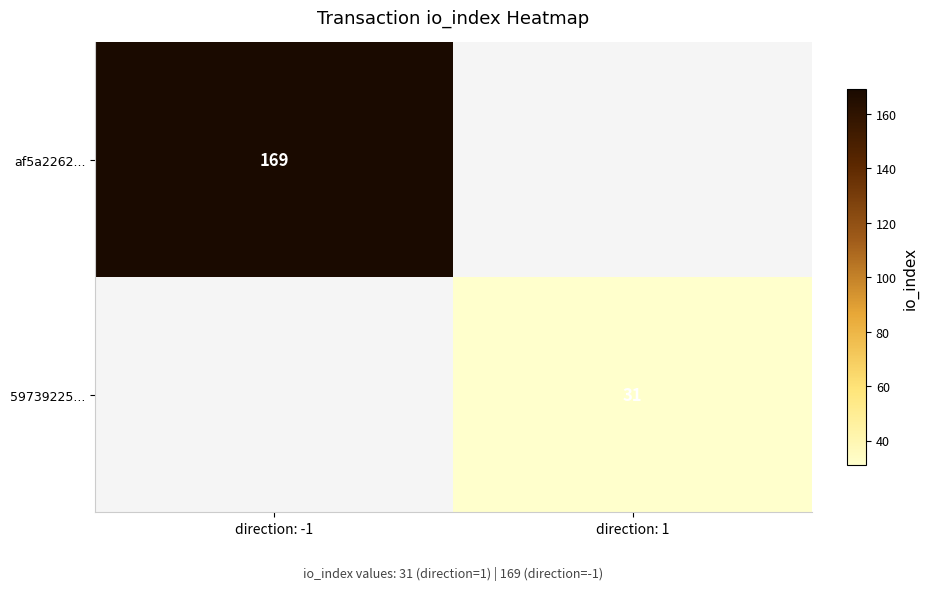

True or false: af5a2262... has a value of 239.5 at direction: -1.

False